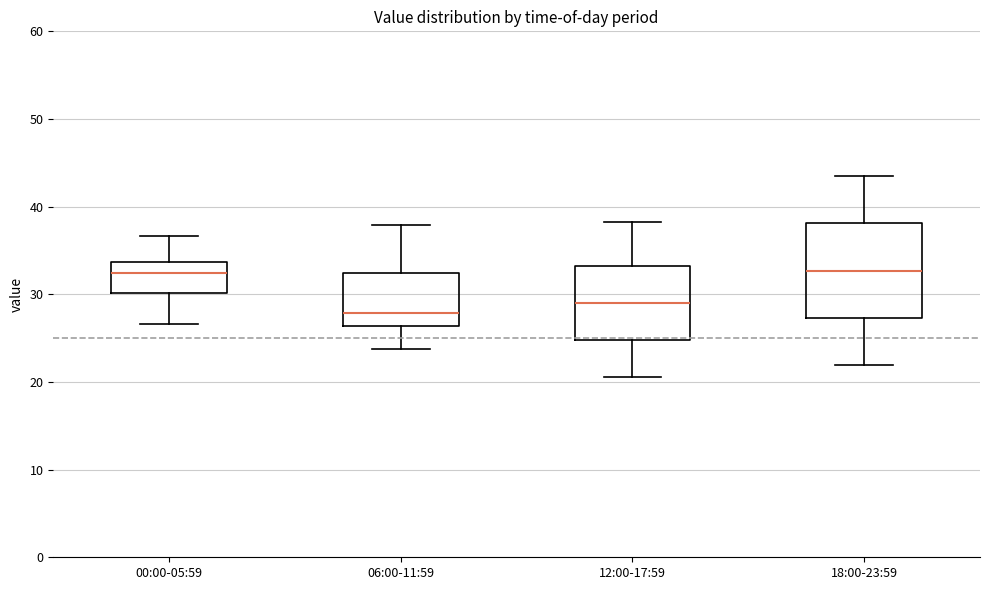

Reading left to right, read every box against the y-axis: the position of its median line, the range the box covers, and the ends of its whiskers. The values are not printed on the chart, so give them approximately, as read against the axis.

00:00-05:59: median 32, box 30 to 34, whiskers 27 to 37
06:00-11:59: median 28, box 26 to 32, whiskers 24 to 38
12:00-17:59: median 29, box 25 to 33, whiskers 21 to 38
18:00-23:59: median 33, box 27 to 38, whiskers 22 to 44